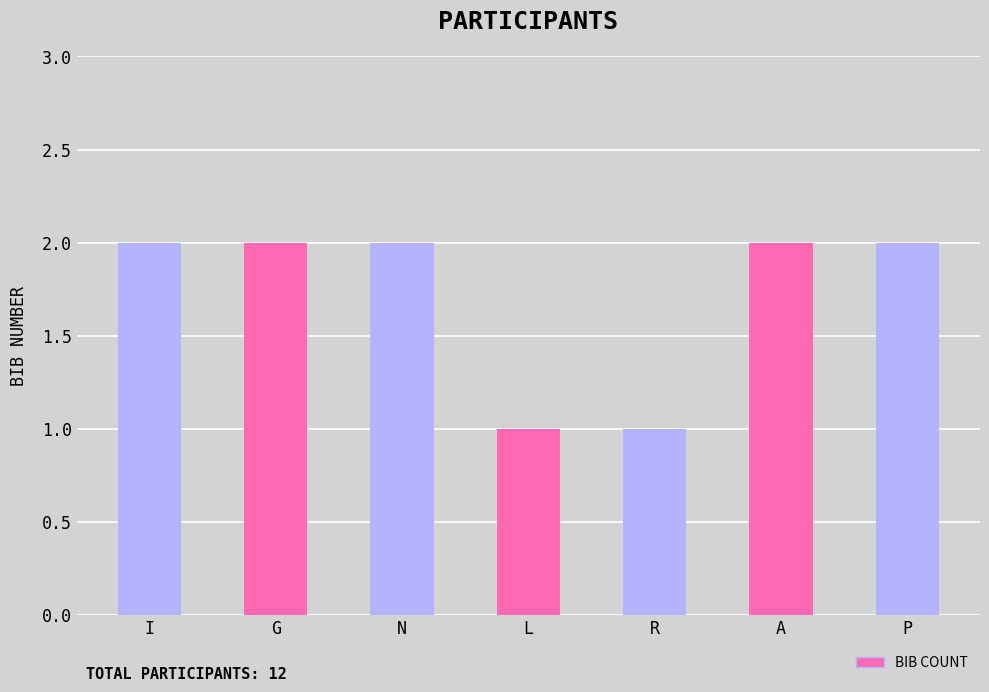

Reading left to right, extract all data points from this chart.

I=2	G=2	N=2	L=1	R=1	A=2	P=2